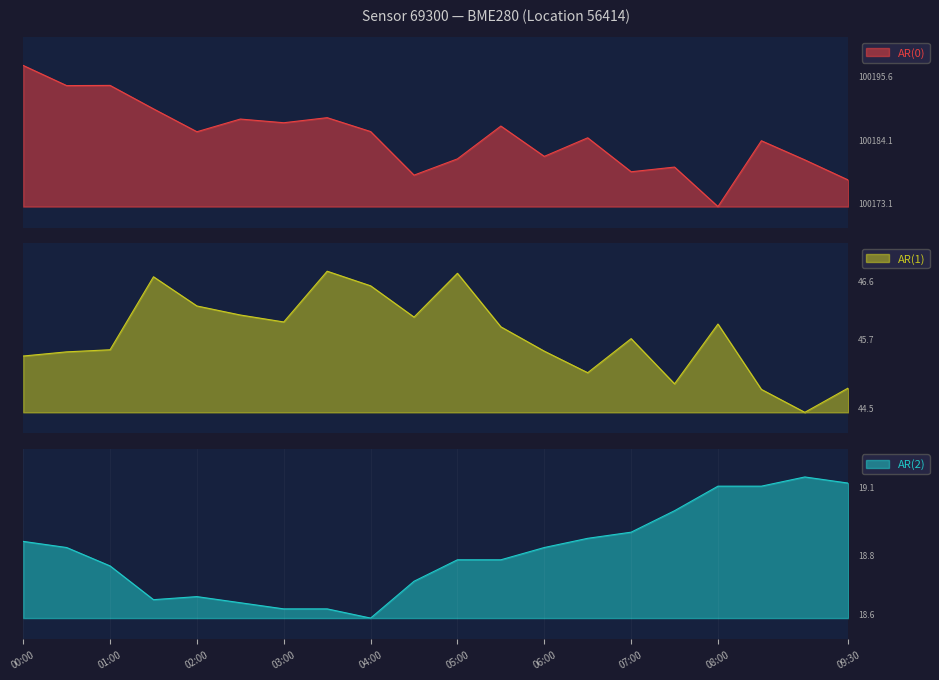

What is the label of the 19th point from the right?

00:30